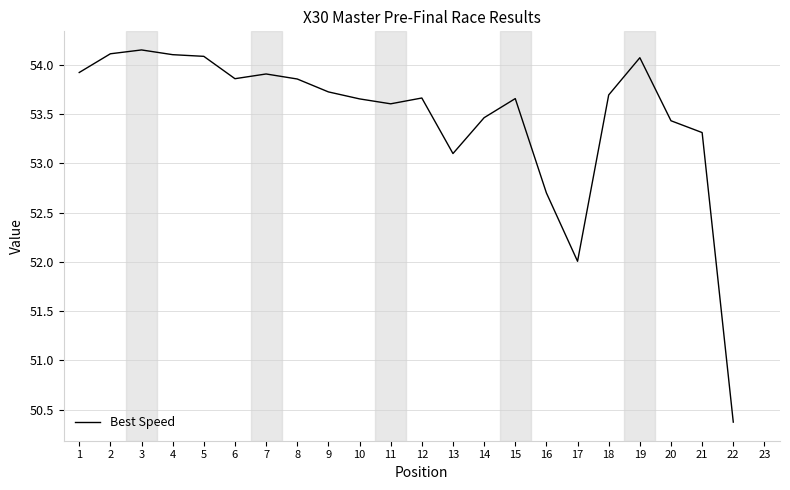

What is the approximate value at 5?

54.1